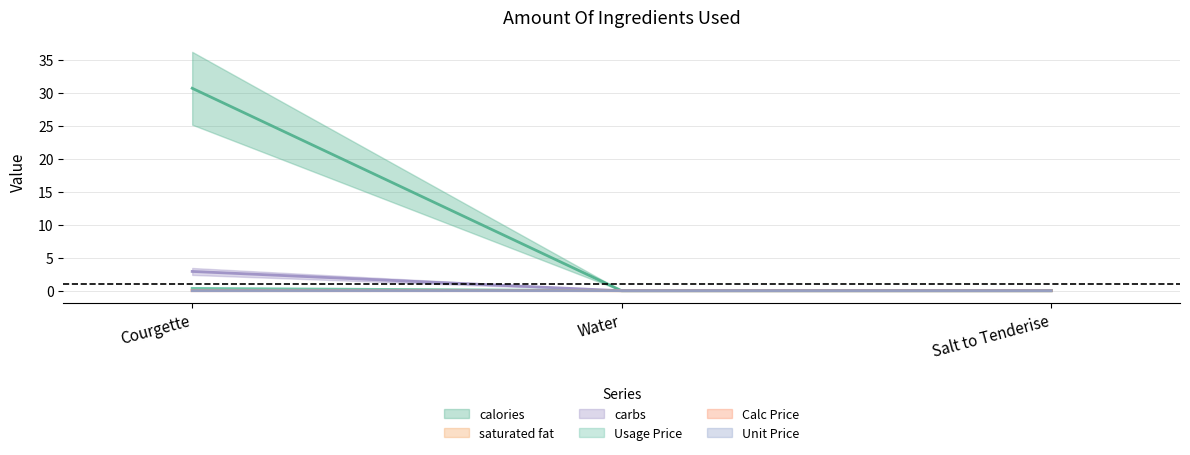

Rank the series at Courgette from highest to lowest value.

saturated fat, Unit Price, Calc Price, carbs, calories, Usage Price